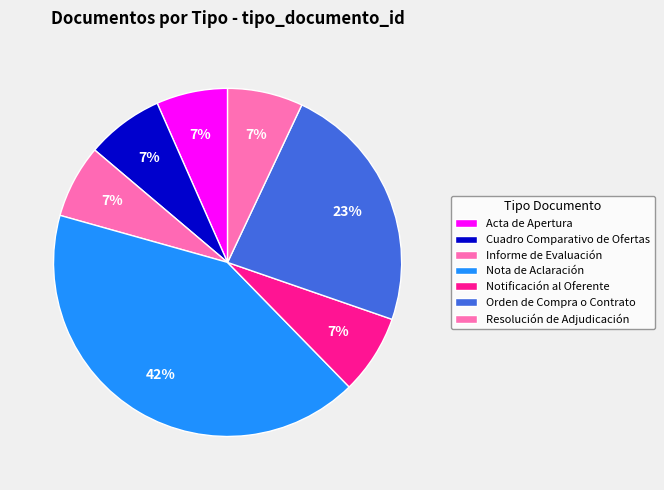

Is Orden de Compra o Contrato the majority of the pie?

No